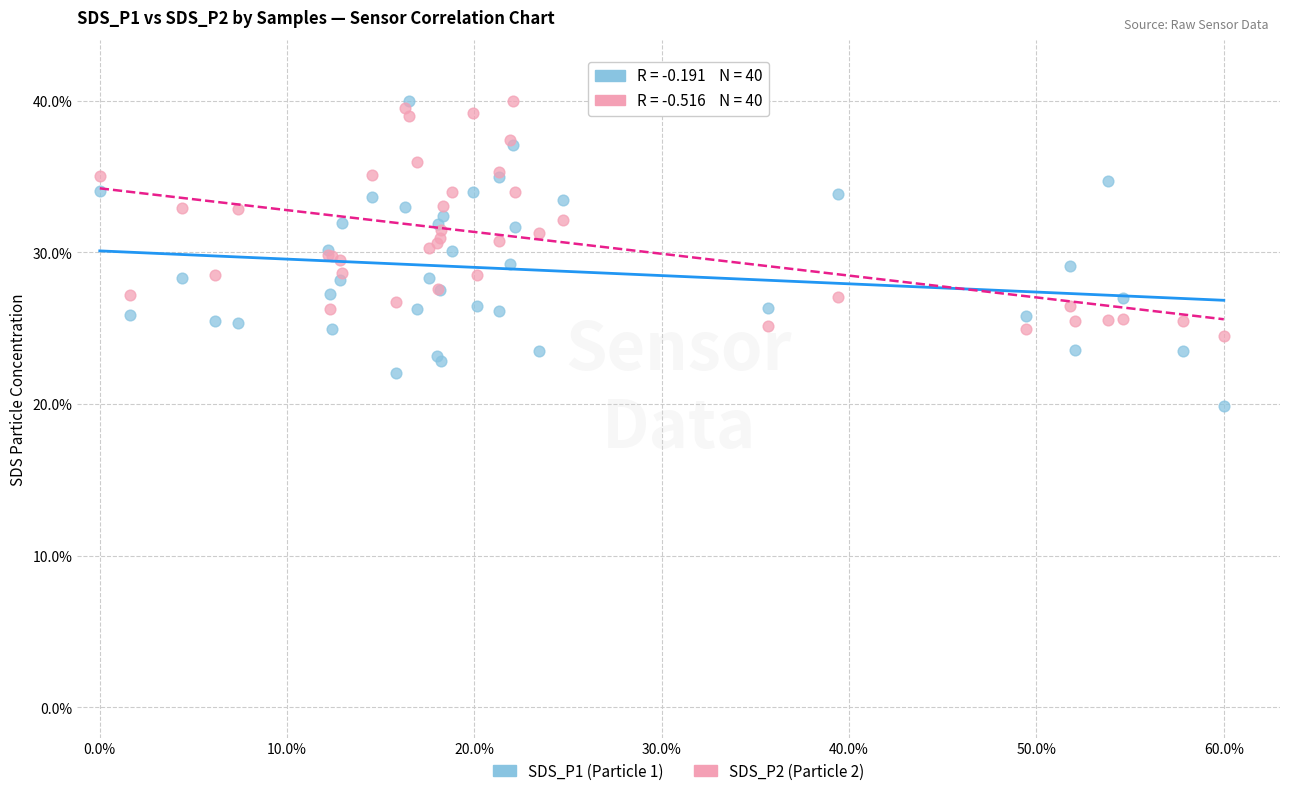

Which series has the largest Y range (max minus min)?

SDS_P1 (Particle 1)